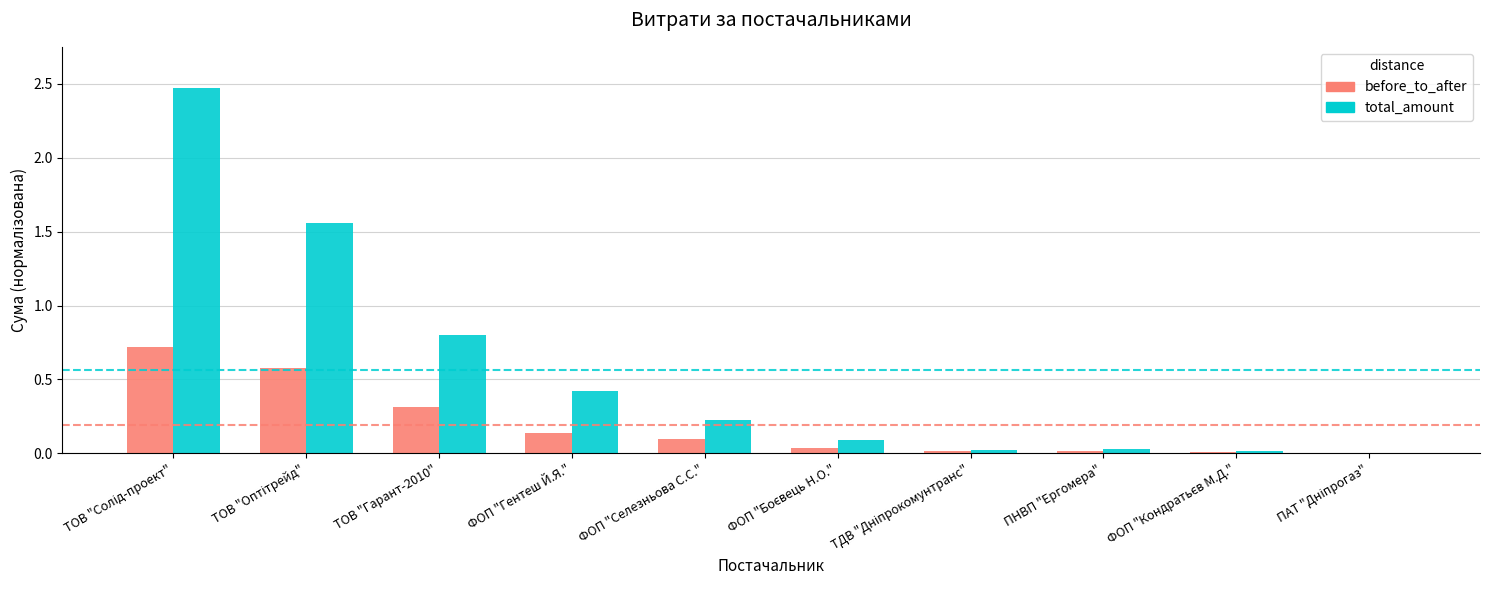

Does the chart contain stacked bars?

No